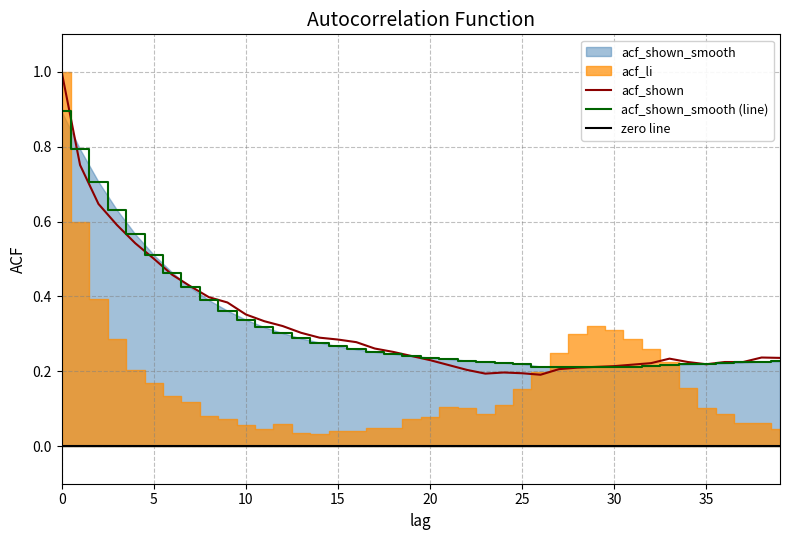

Is it true that acf_shown equals 0.1 at 20?

False